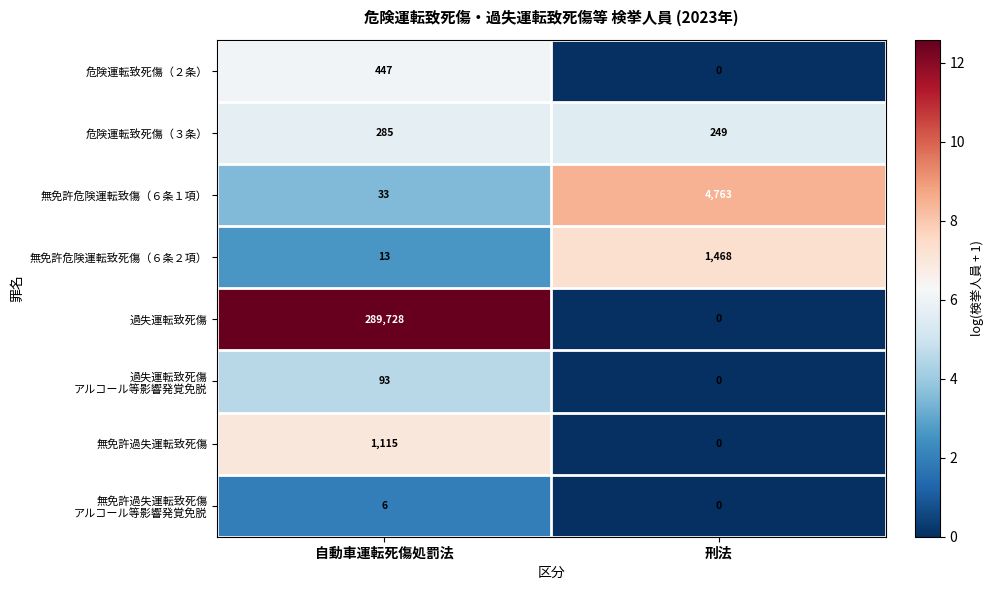

At which category is the sum across all series the highest?

自動車運転死傷処罰法